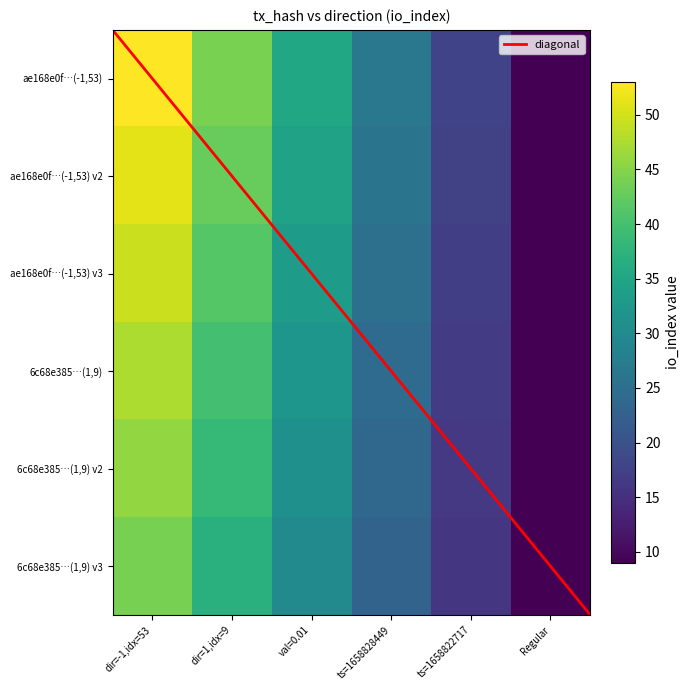

What is the difference between the 6c68e385fa608e48d9c844d5ab70b2fc741e566 values at direction and io_index?

8